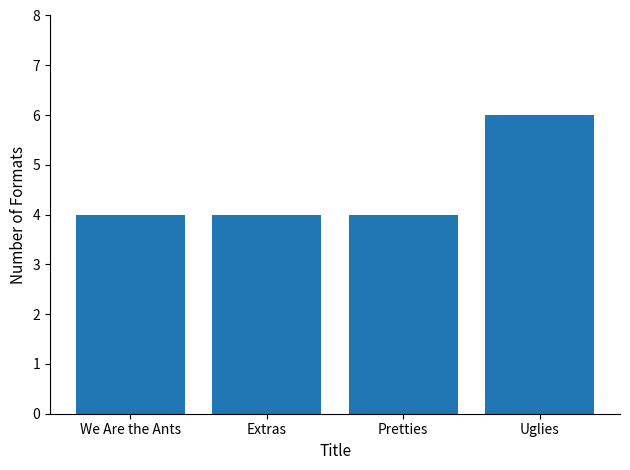

How many series are shown in this chart?

1